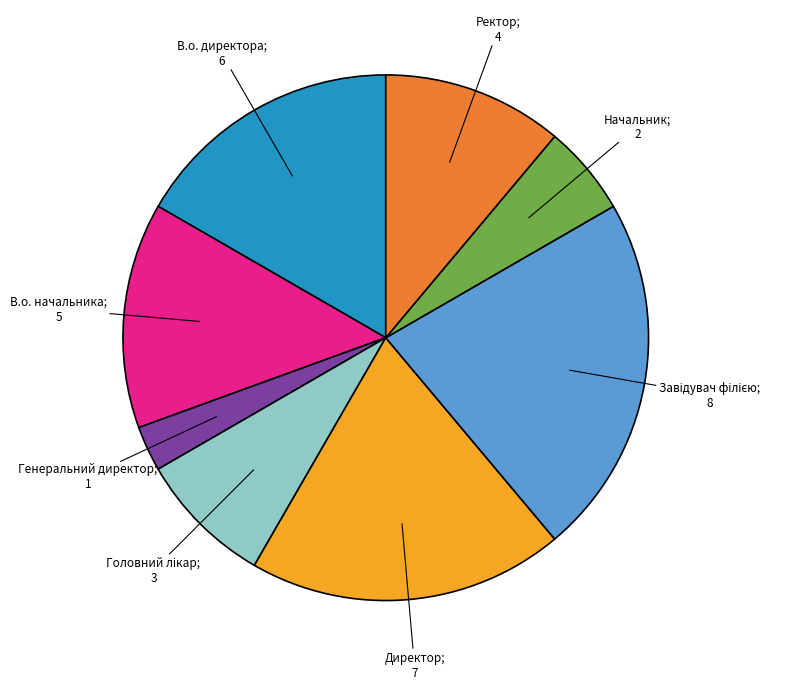

Does any single category account for the majority?

No